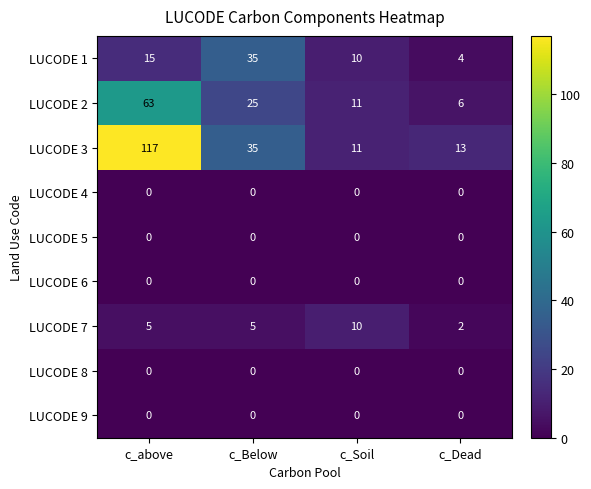

How many LUCODE 1 values are between 10 and 35?

3